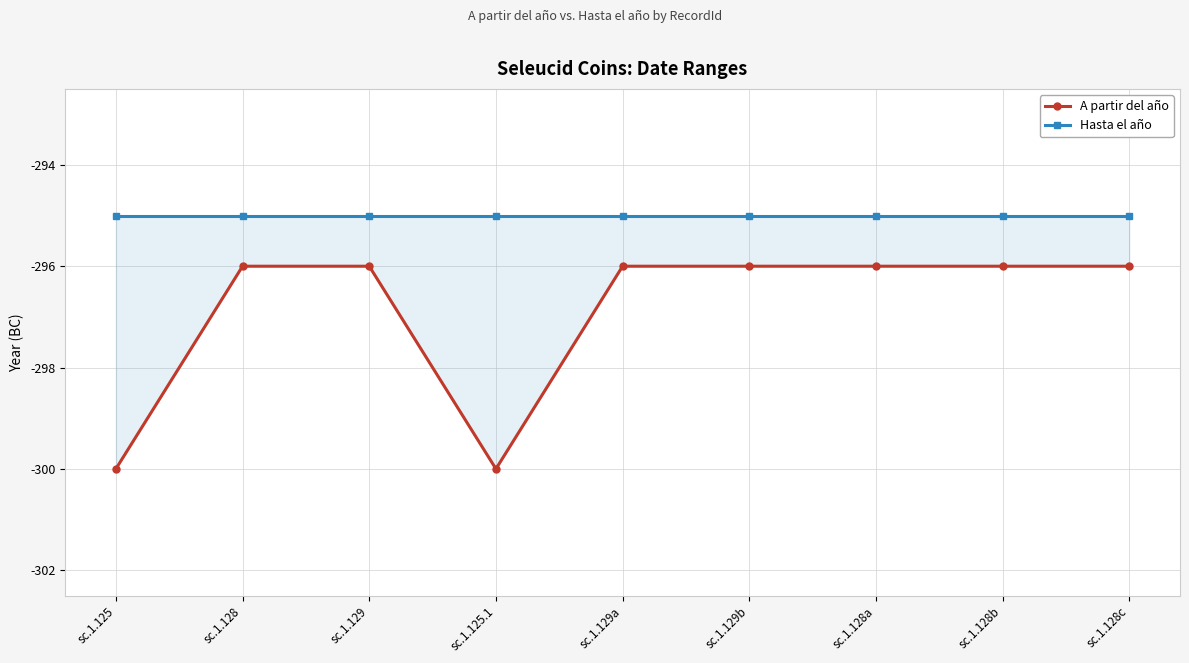

How many interior local valleys does the A partir del año series have?

1